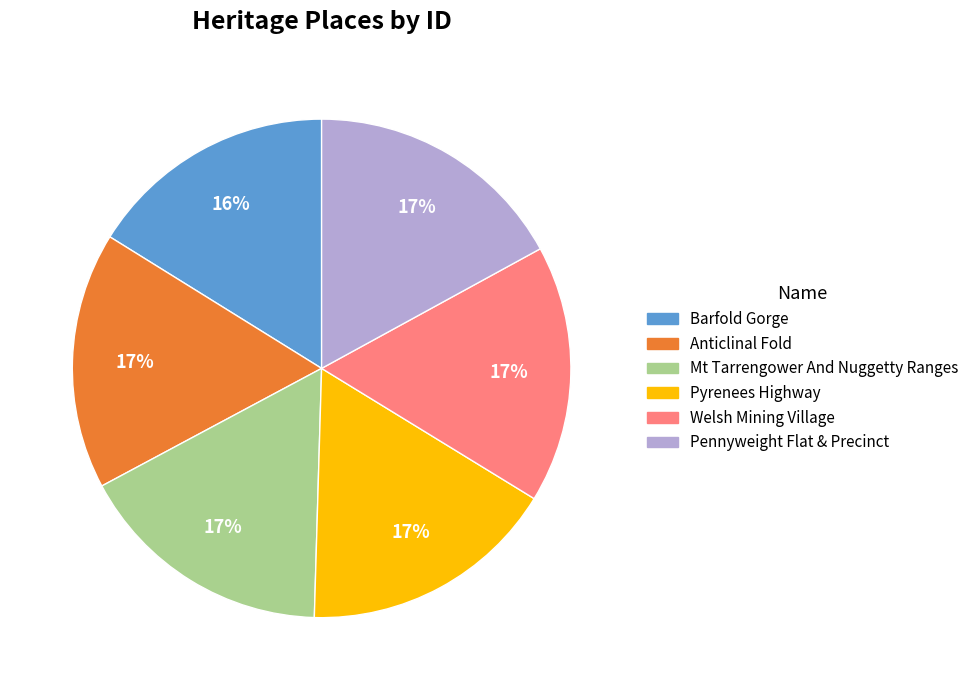

True or false: Pyrenees Highway accounts for 29% of the total.

False